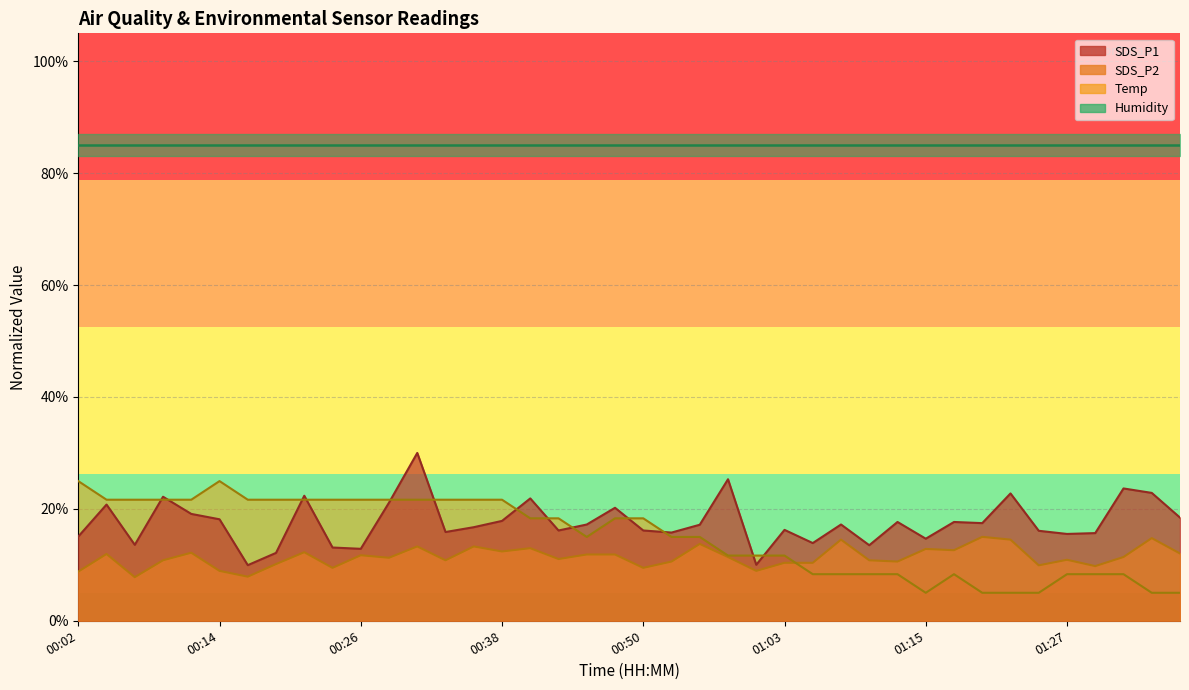

The value of Temp at 00:46 is 26.0. True or false?

False